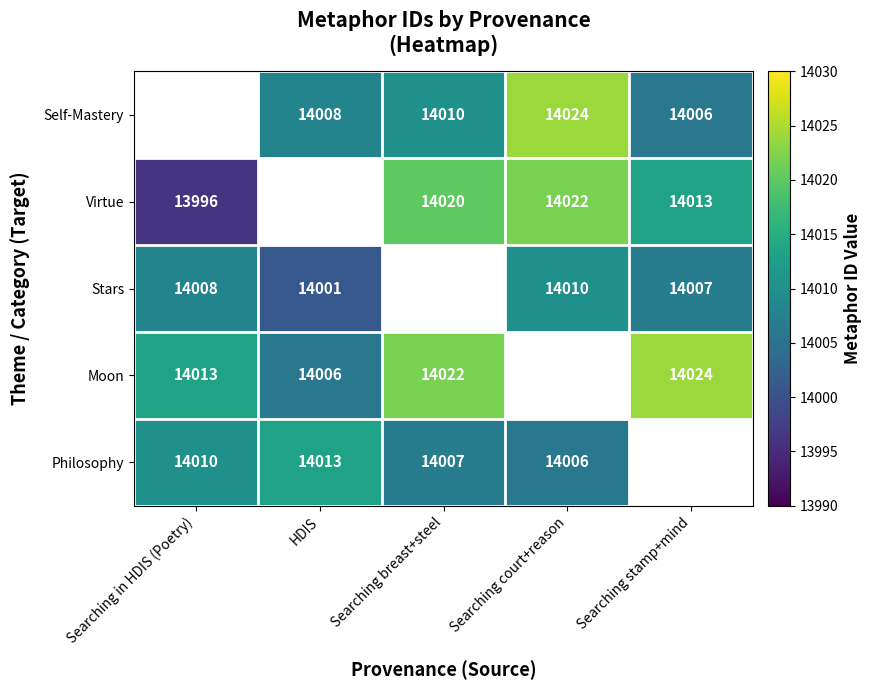

What is the sum of the Stars values at Searching stamp+mind and HDIS?

28008